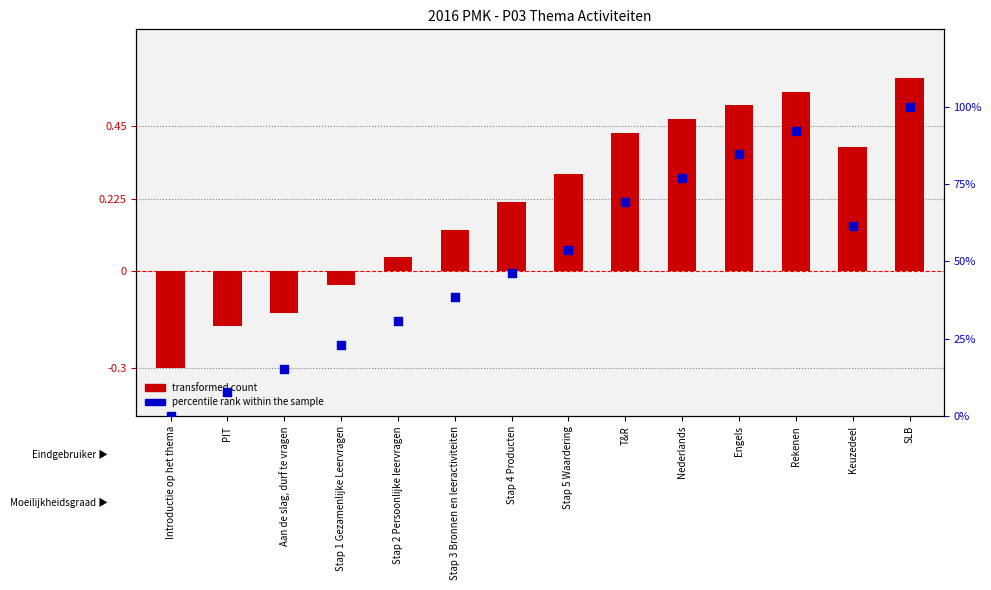

What are all the series names shown in the legend?

transformed count, percentile rank within the sample